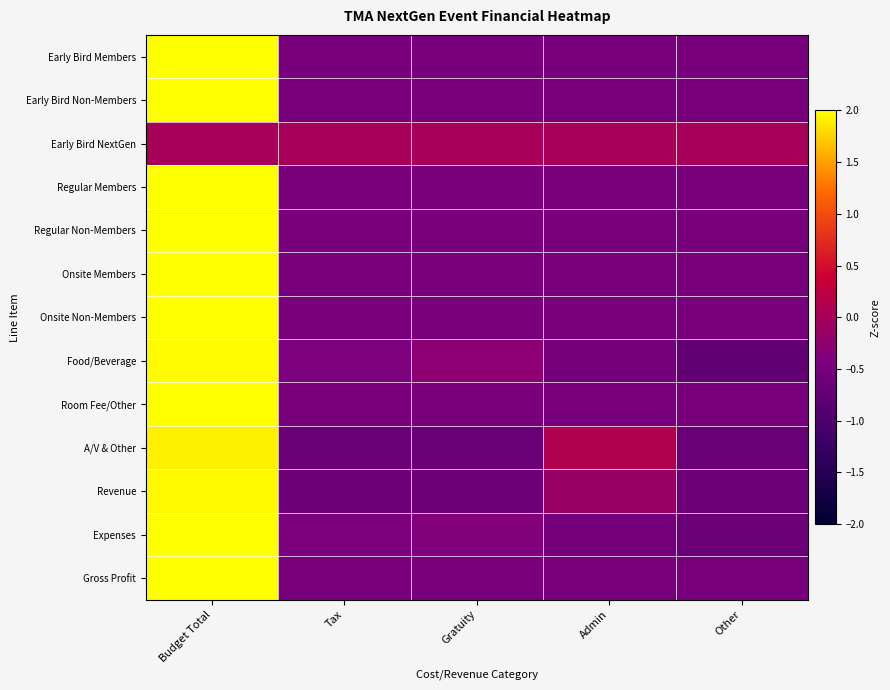

Count the number of categories in the chart.

5